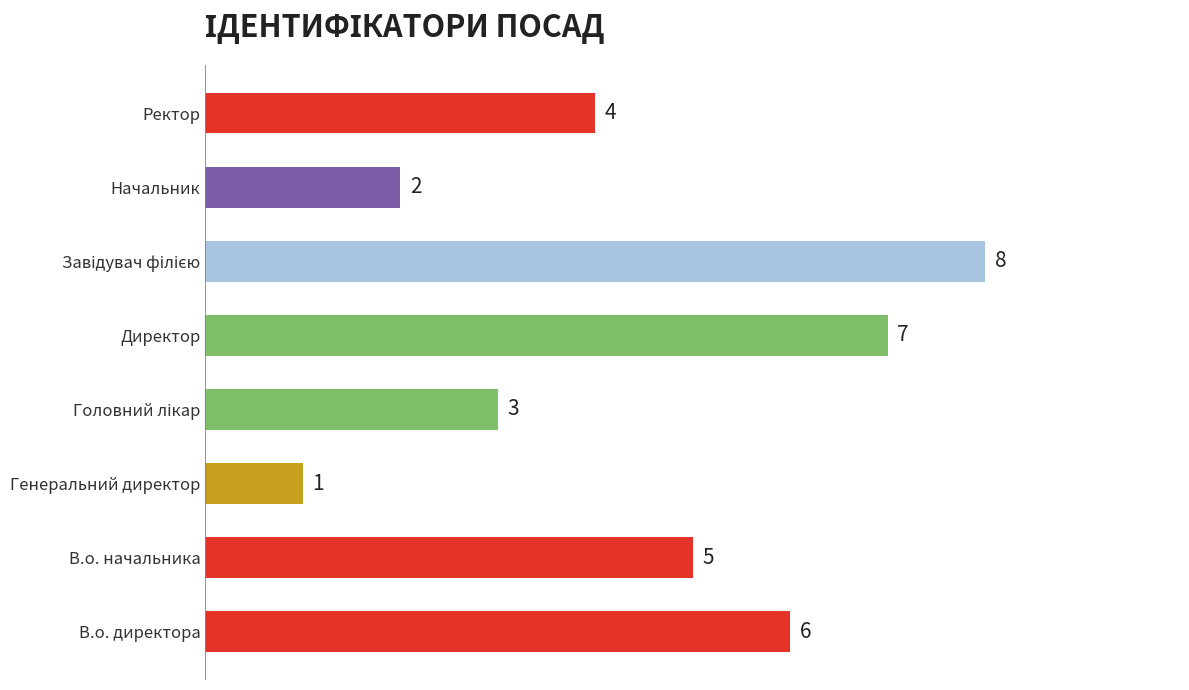

At which label is the value closest to 4?

Ректор